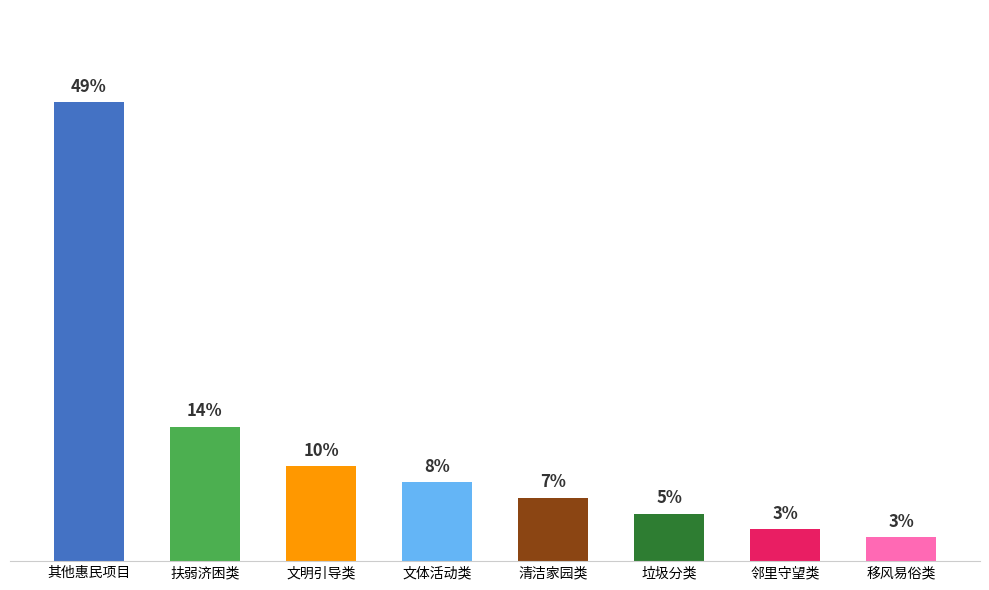

Which has a higher value, 移风易俗类 or 清洁家园类?

清洁家园类